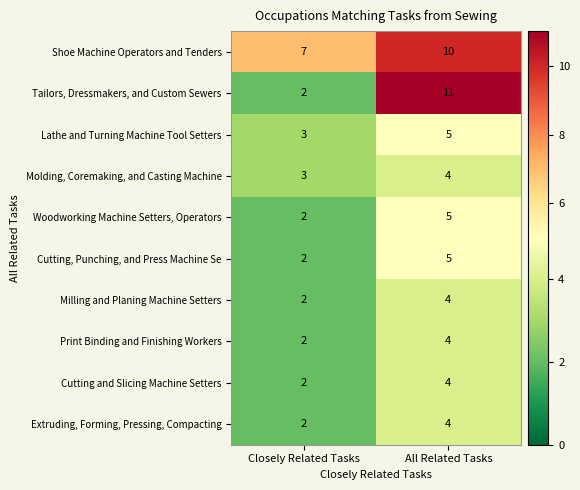

What is the difference between the maximum and minimum values in the Cutting, Punching, and Press Machine Se series?

3